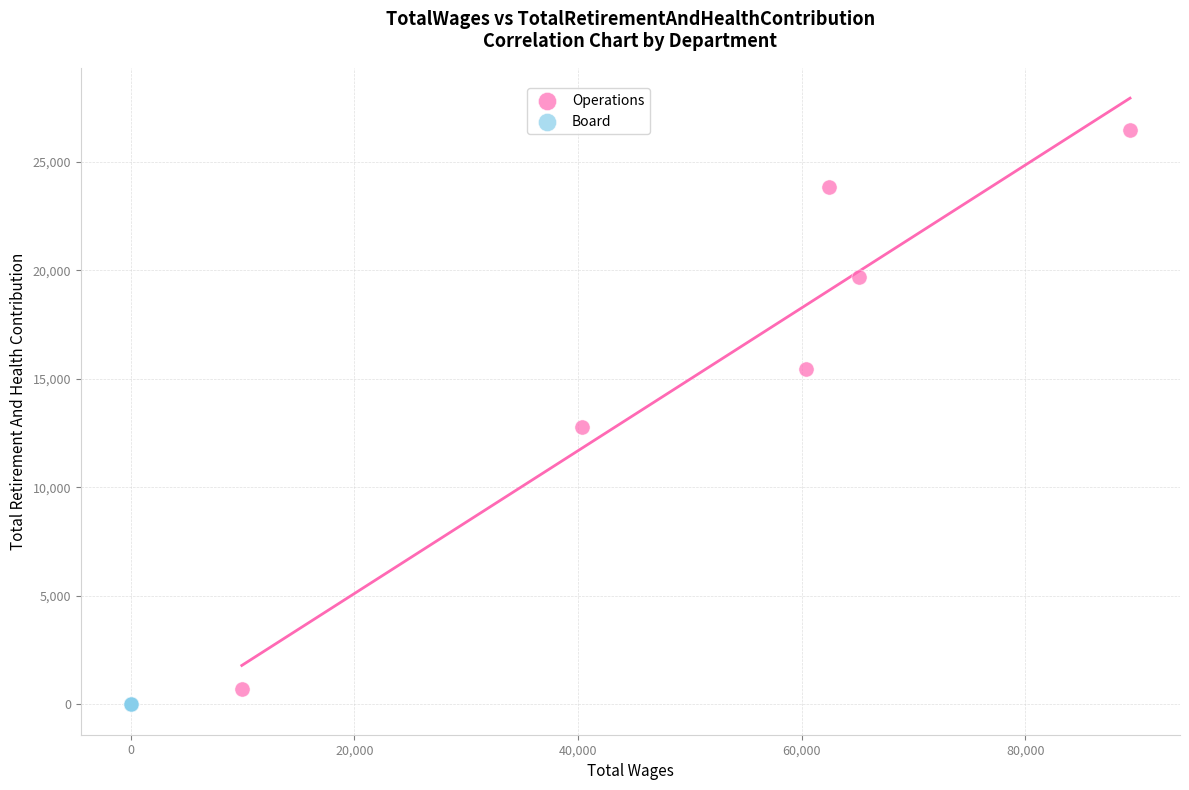

What are all the series names shown in the legend?

Operations, Board